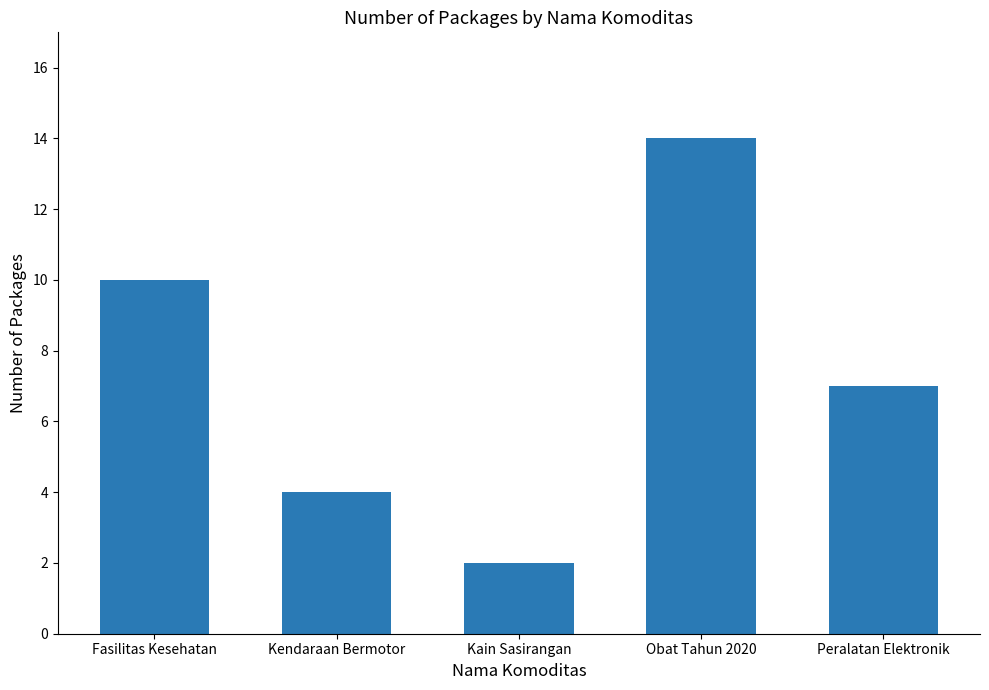

What position from the right is Obat Tahun 2020?

2